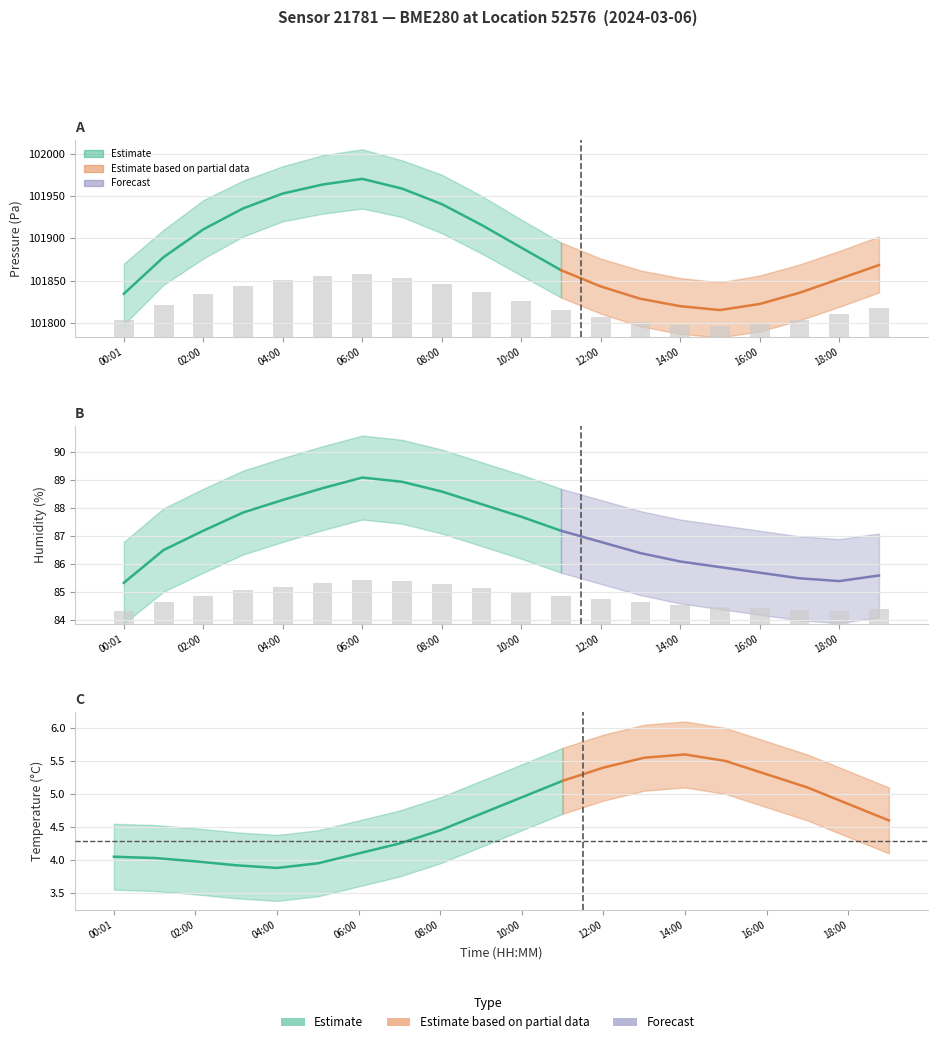

How many bars are there in total?

40